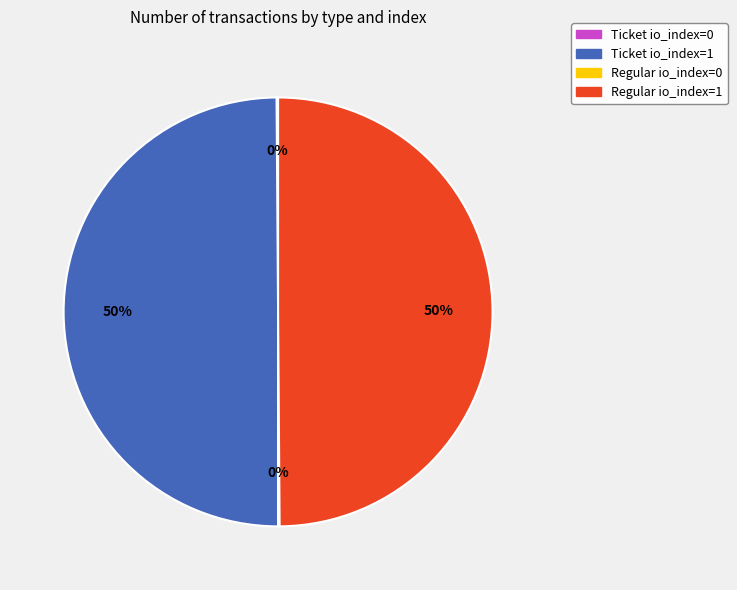

What percentage is the Ticket io_index=1 slice, to the nearest percent?

50%